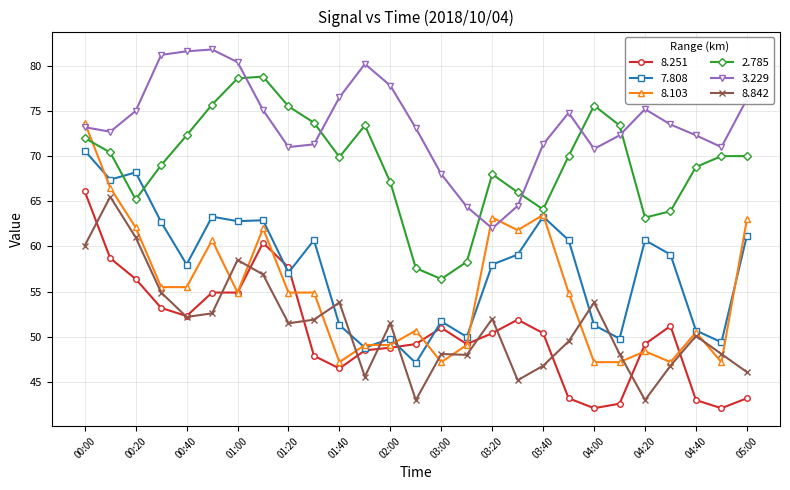

List the series in order of their peak value, highest first.

3.229, 2.785, 8.103, 7.808, 8.251, 8.842